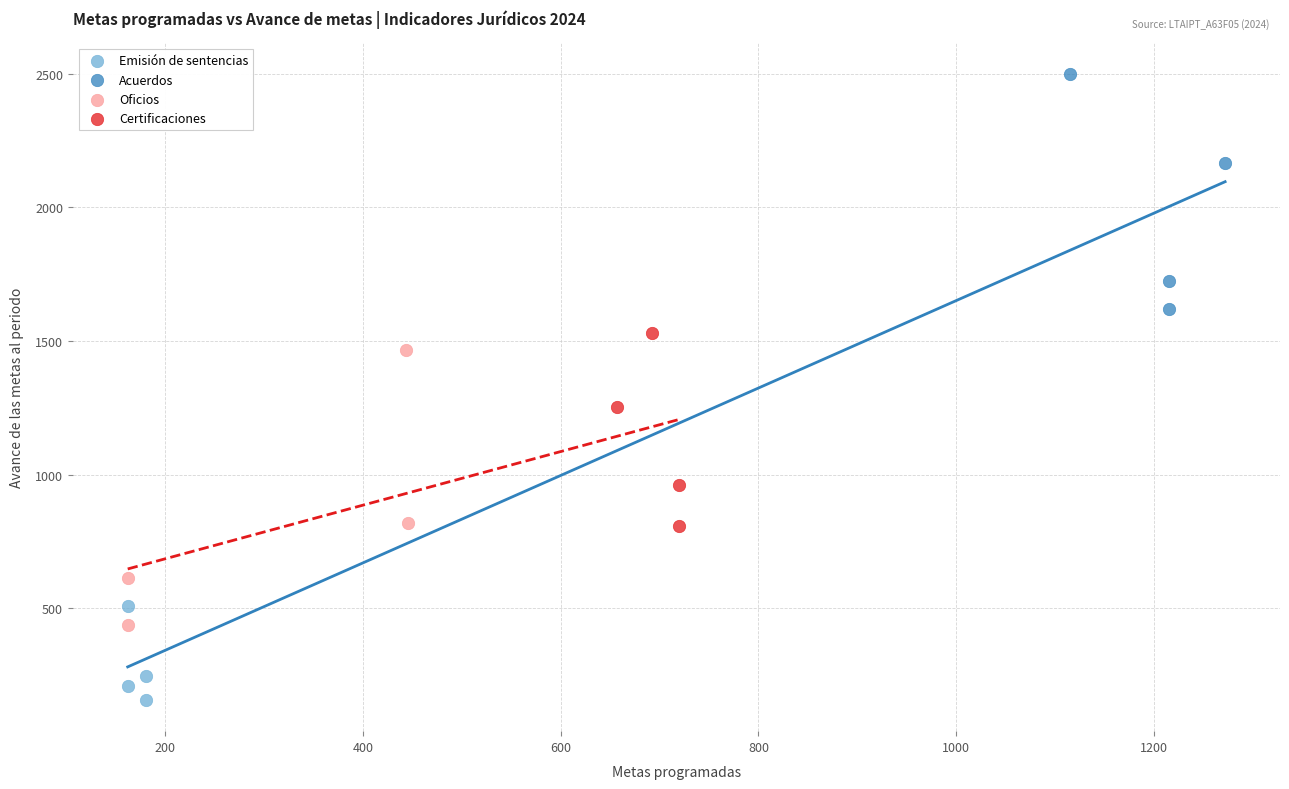

Which series contains the lowest Y value?

Emisión de sentencias